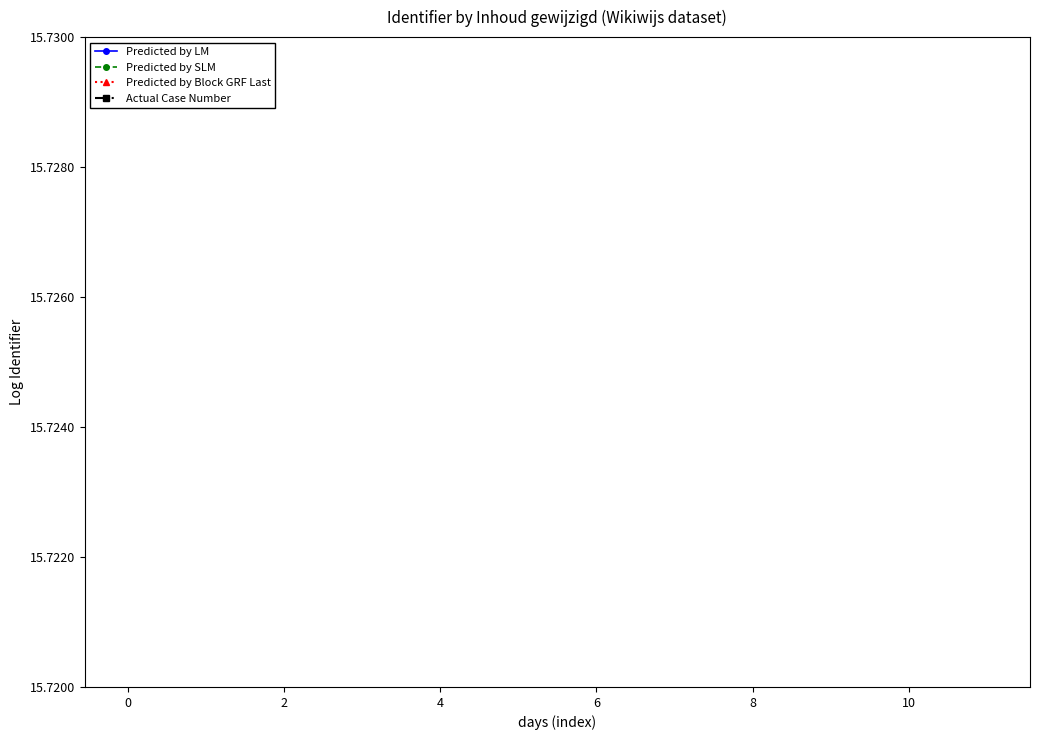

True or false: Predicted by Block GRF Last has more than 1 interior local peaks.

True